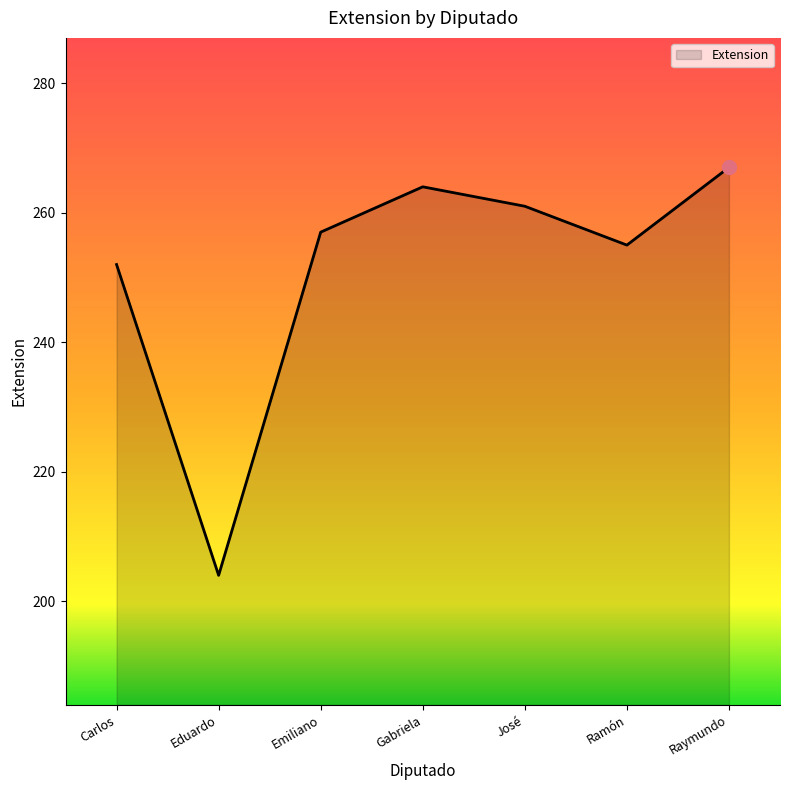

List the labels in order of value, smallest first.

Eduardo, Carlos, Ramón, Emiliano, José, Gabriela, Raymundo